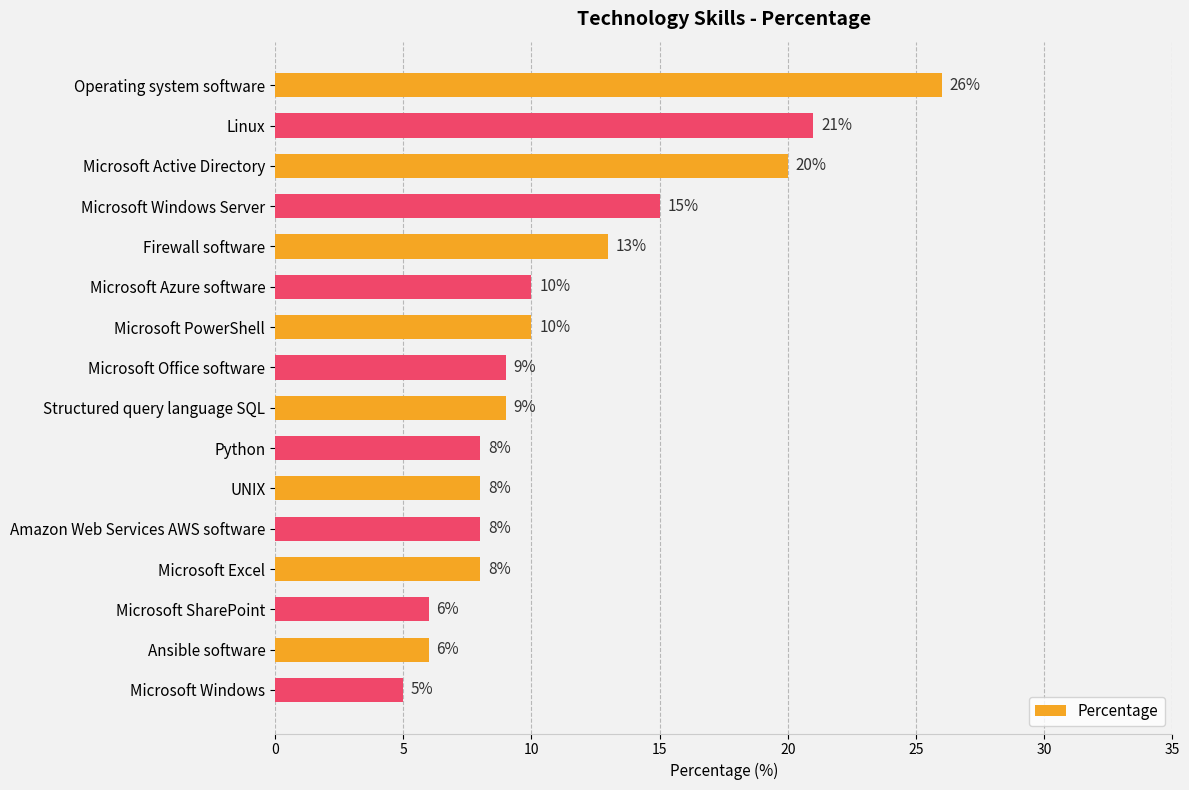

At which label is the value closest to 15?

Microsoft Windows Server